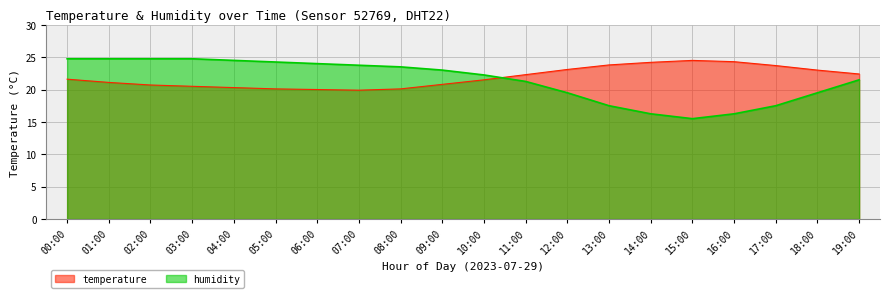

What is the difference between the humidity values at 00:00 and 18:00?

5.3